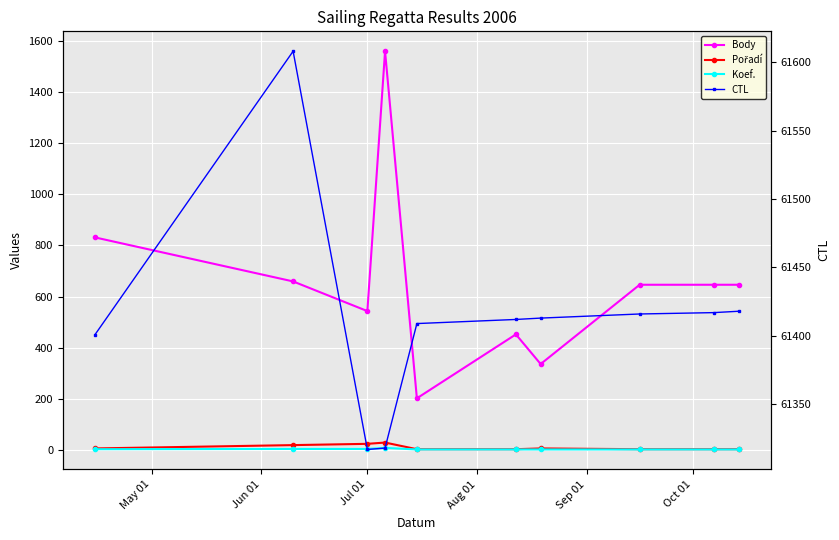

In CTL, how many points are higher than both neighbors (excluding endpoints)?

1